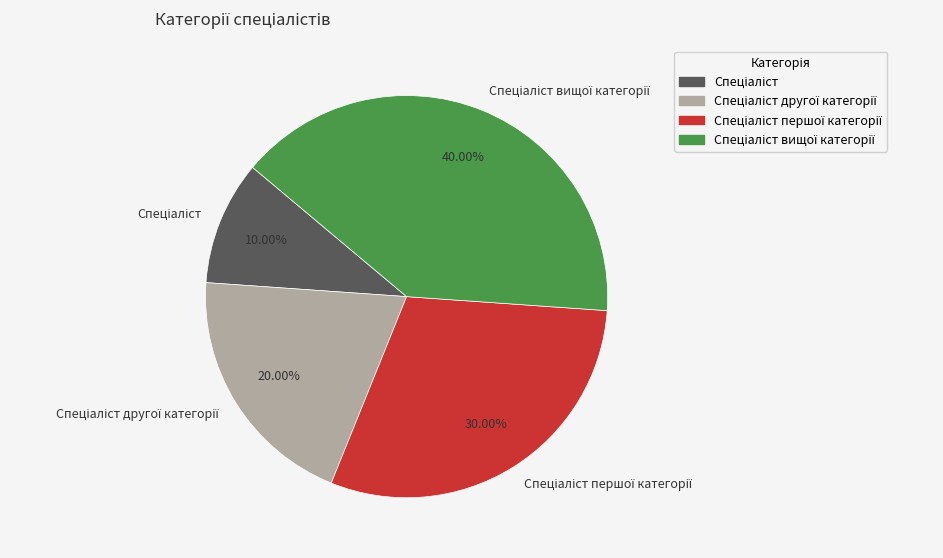

Is there any slice that represents more than half of the pie?

No